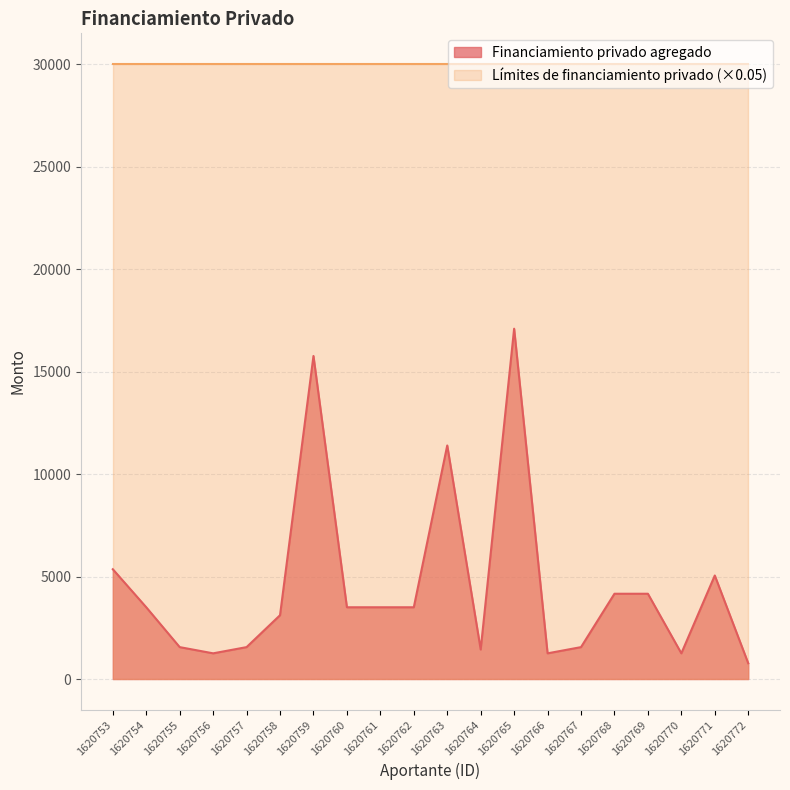

Approximately how many times larger is the value at 1620763 compared to 1620772?

14.8